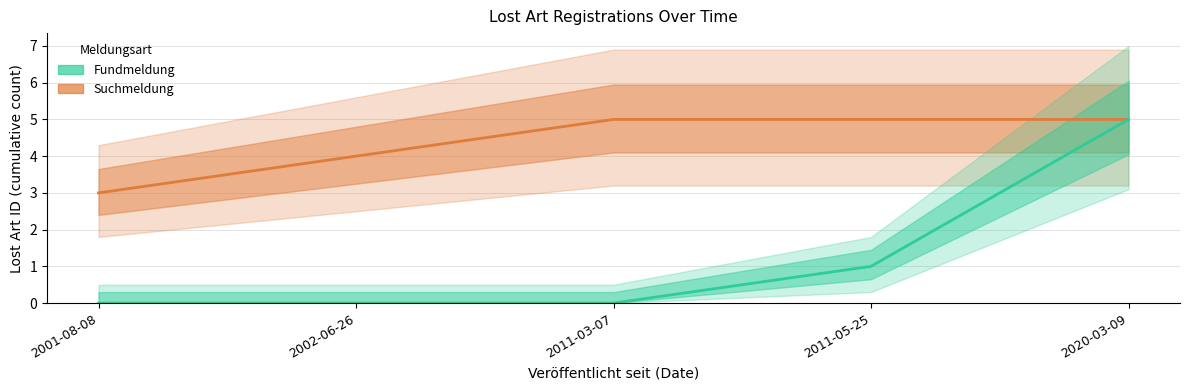

True or false: Suchmeldung and Fundmeldung cross at least once.

False